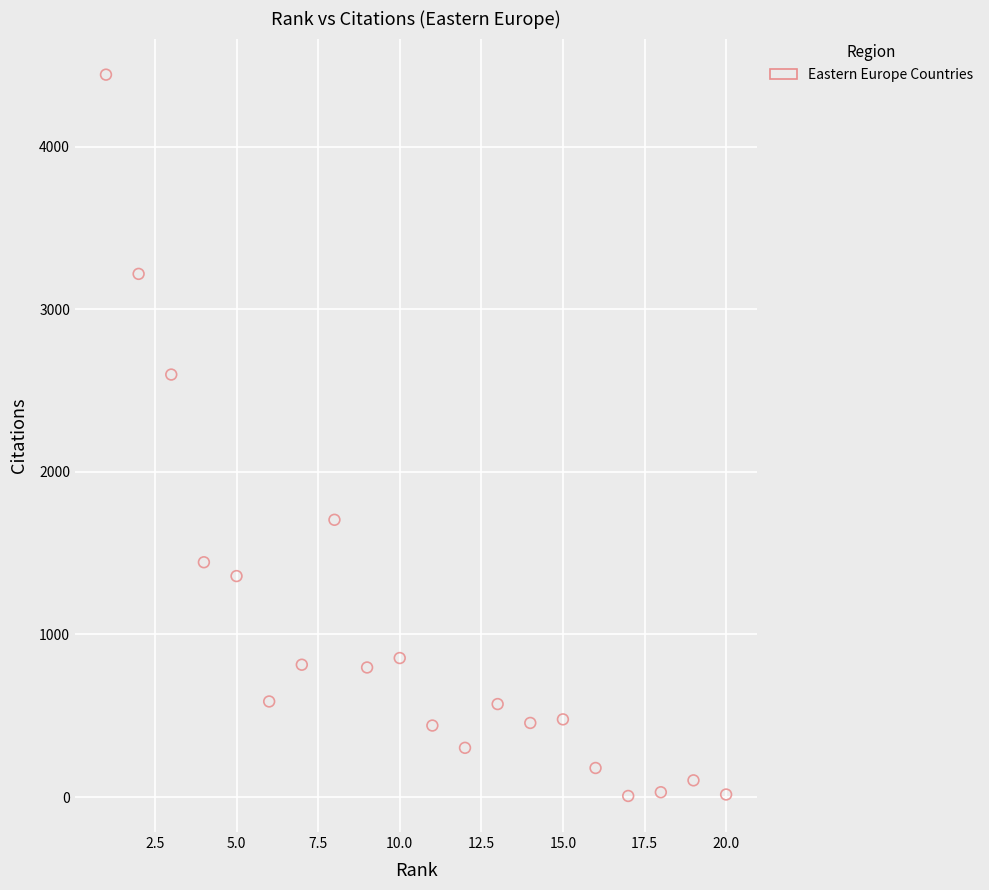

What Y value in the scatter plot is closest to 2224?

2598